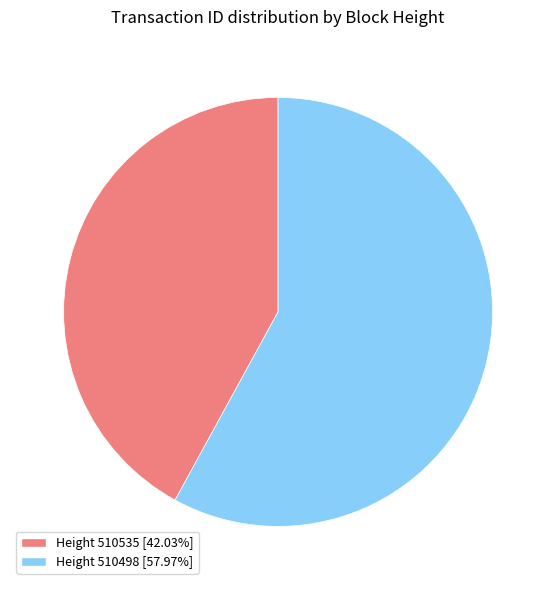

Is there any slice that represents more than half of the pie?

Yes